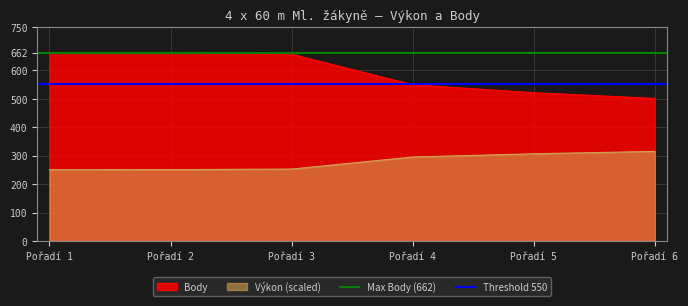

What is the highest value of the Výkon (scaled) series?

314.9